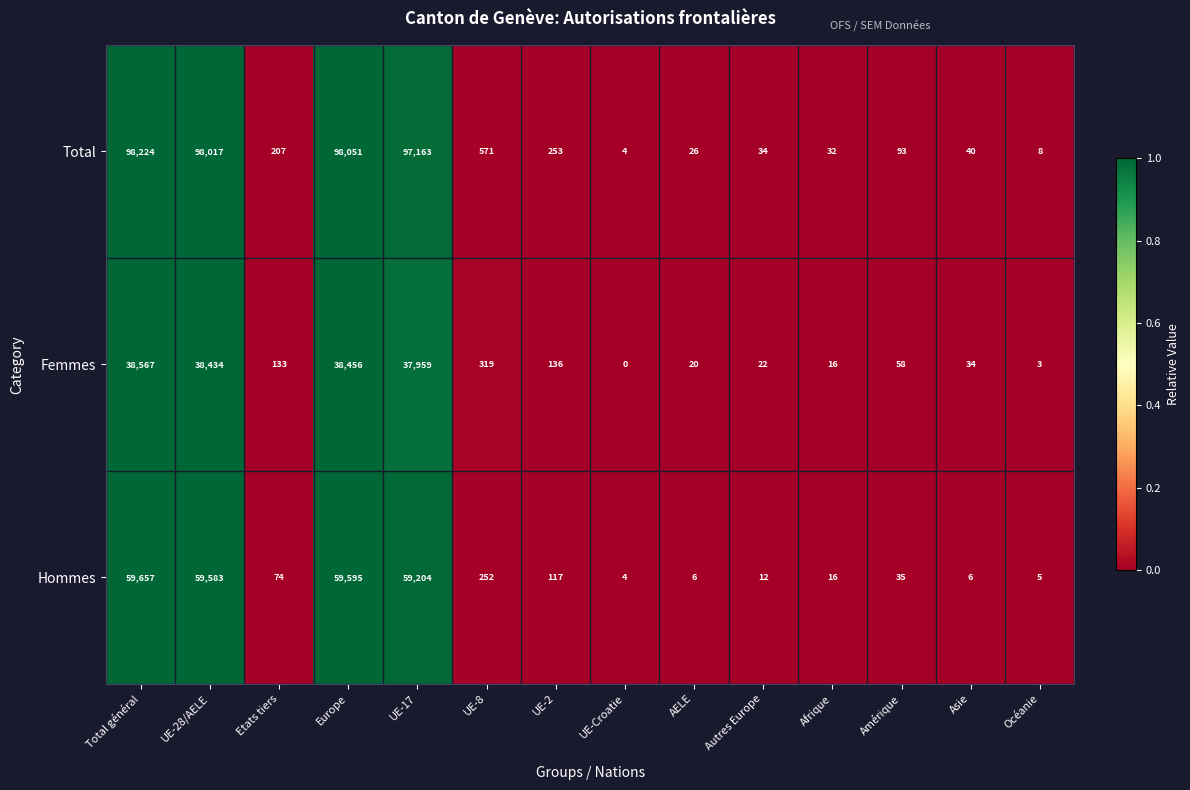

Count the number of data series in this chart.

3